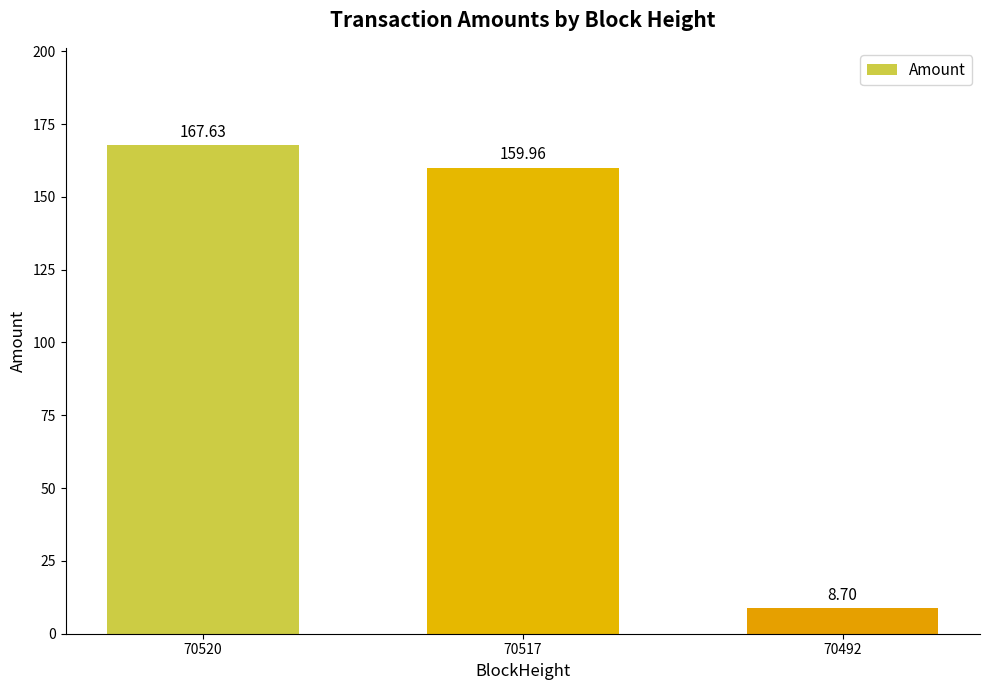

Reading left to right, what are all the values shown in this chart?

167.6	160.0	8.7